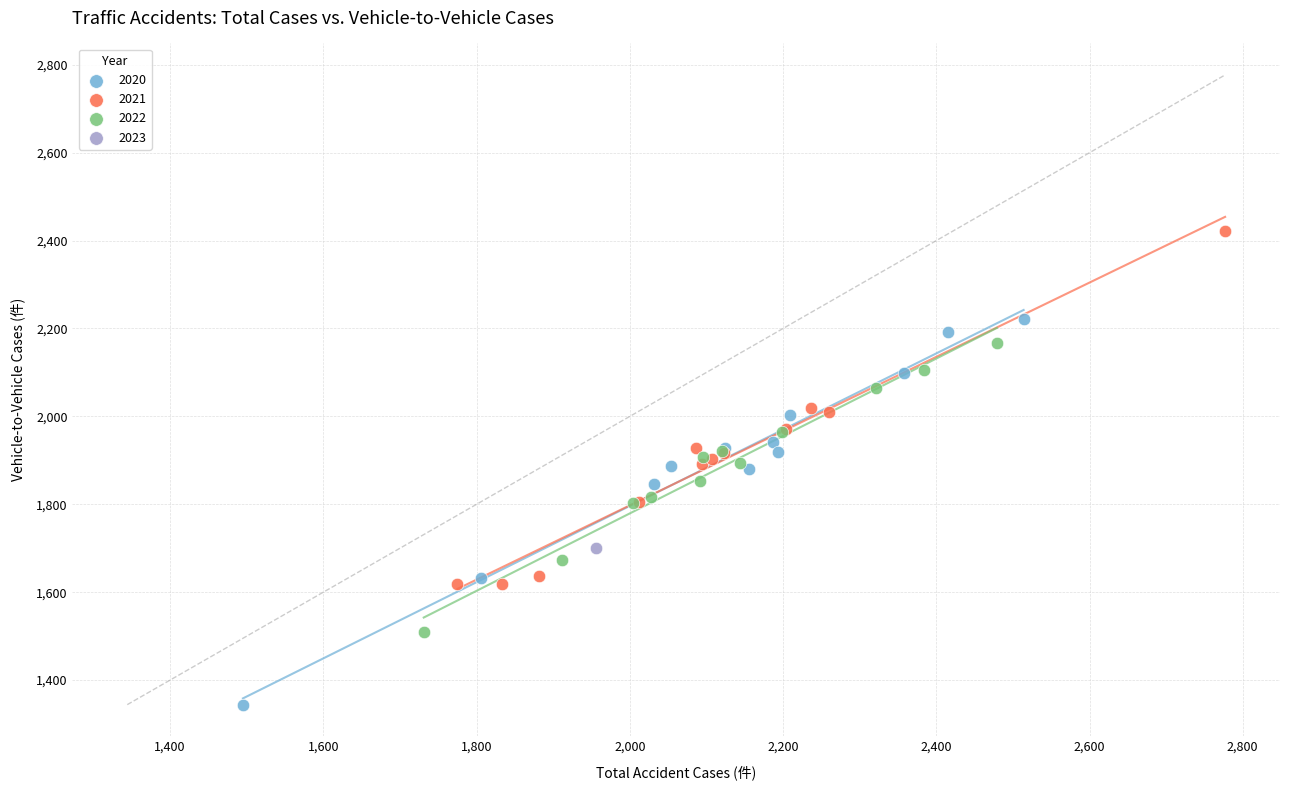

What are all the series names shown in the legend?

2020, 2021, 2022, 2023